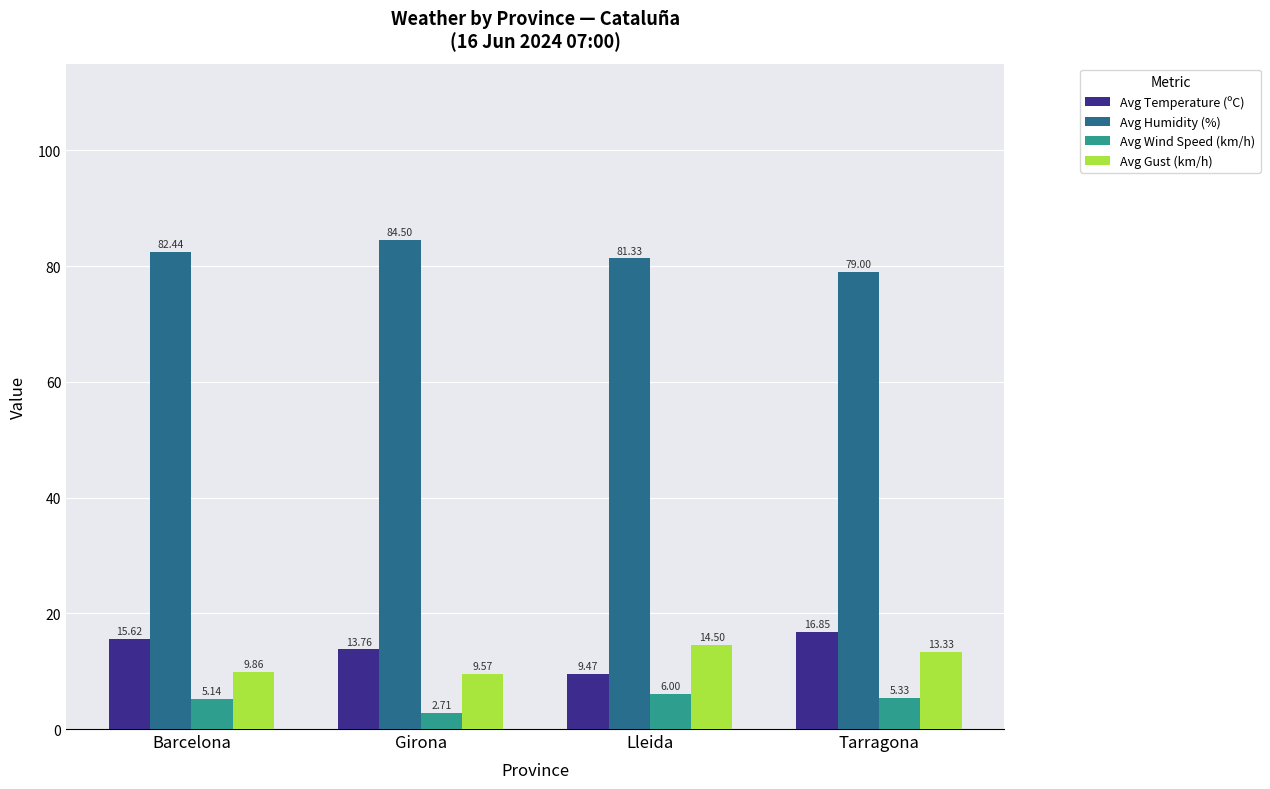

How many distinct data groups are displayed?

4